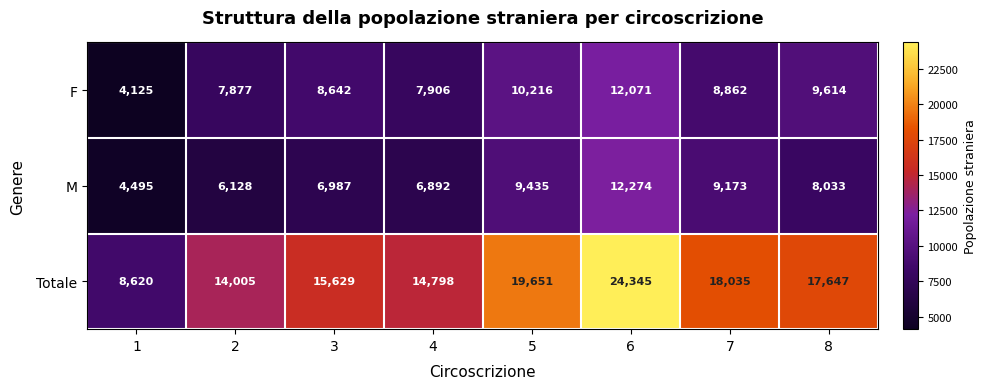

Which series has the largest total across all categories?

Totale